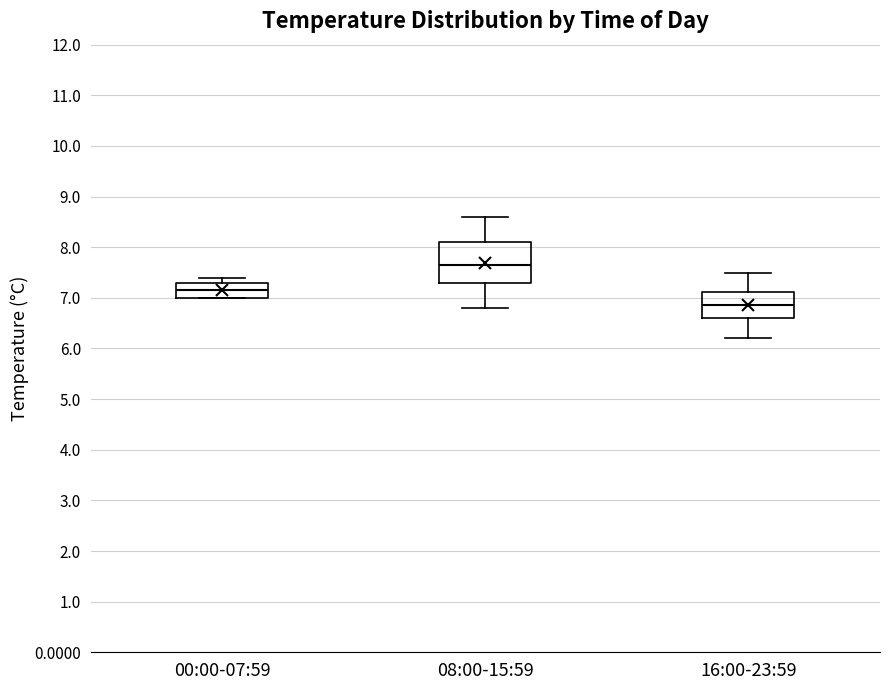

Reading left to right, read every box against the y-axis: the position of its median line, the range the box covers, and the ends of its whiskers. The values are not printed on the chart, so give them approximately, as read against the axis.

00:00-07:59: median 7.2, box 7.0 to 7.3, whiskers 7.0 to 7.4
08:00-15:59: median 7.7, box 7.3 to 8.1, whiskers 6.8 to 8.6
16:00-23:59: median 6.9, box 6.6 to 7.1, whiskers 6.2 to 7.5